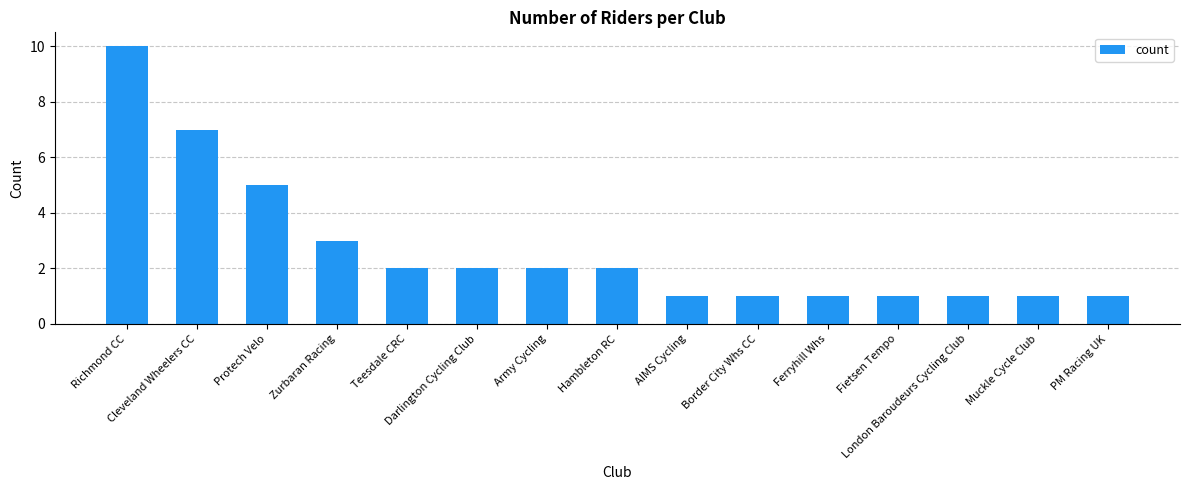

At which label is the value closest to 5?

Protech Velo